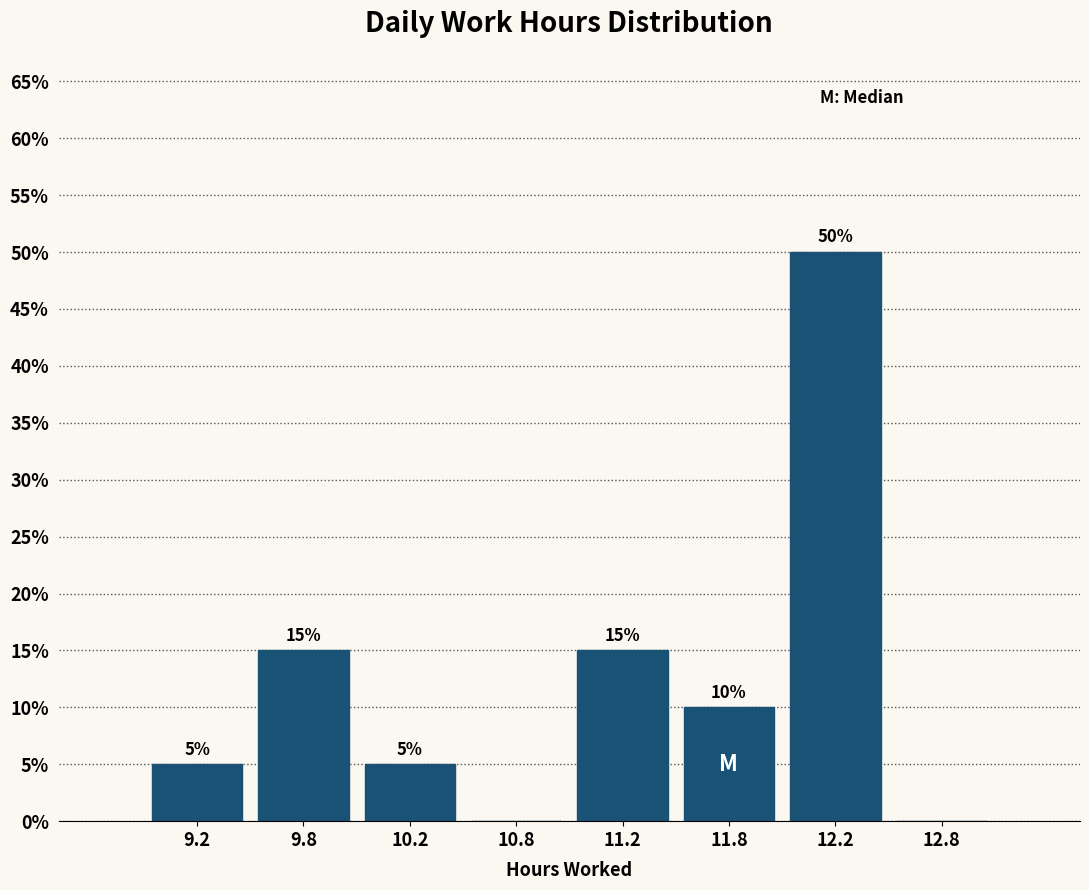

Reading left to right, list all the values displayed in this chart.

9.2=5	9.8=15	10.2=5	10.8=0	11.2=15	11.8=10	12.2=50	12.8=0